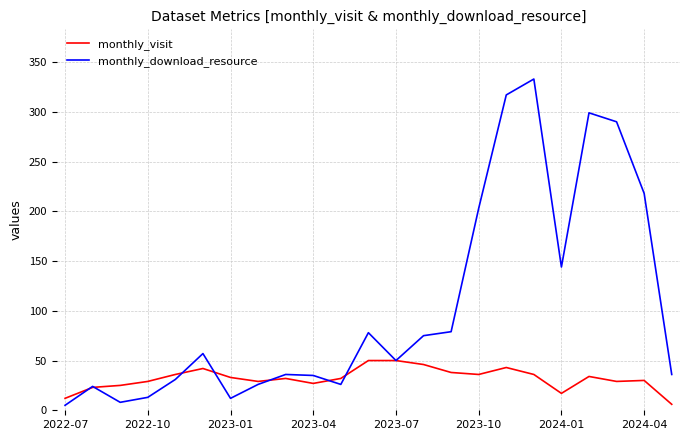

Which series has the widest spread of values?

monthly_download_resource